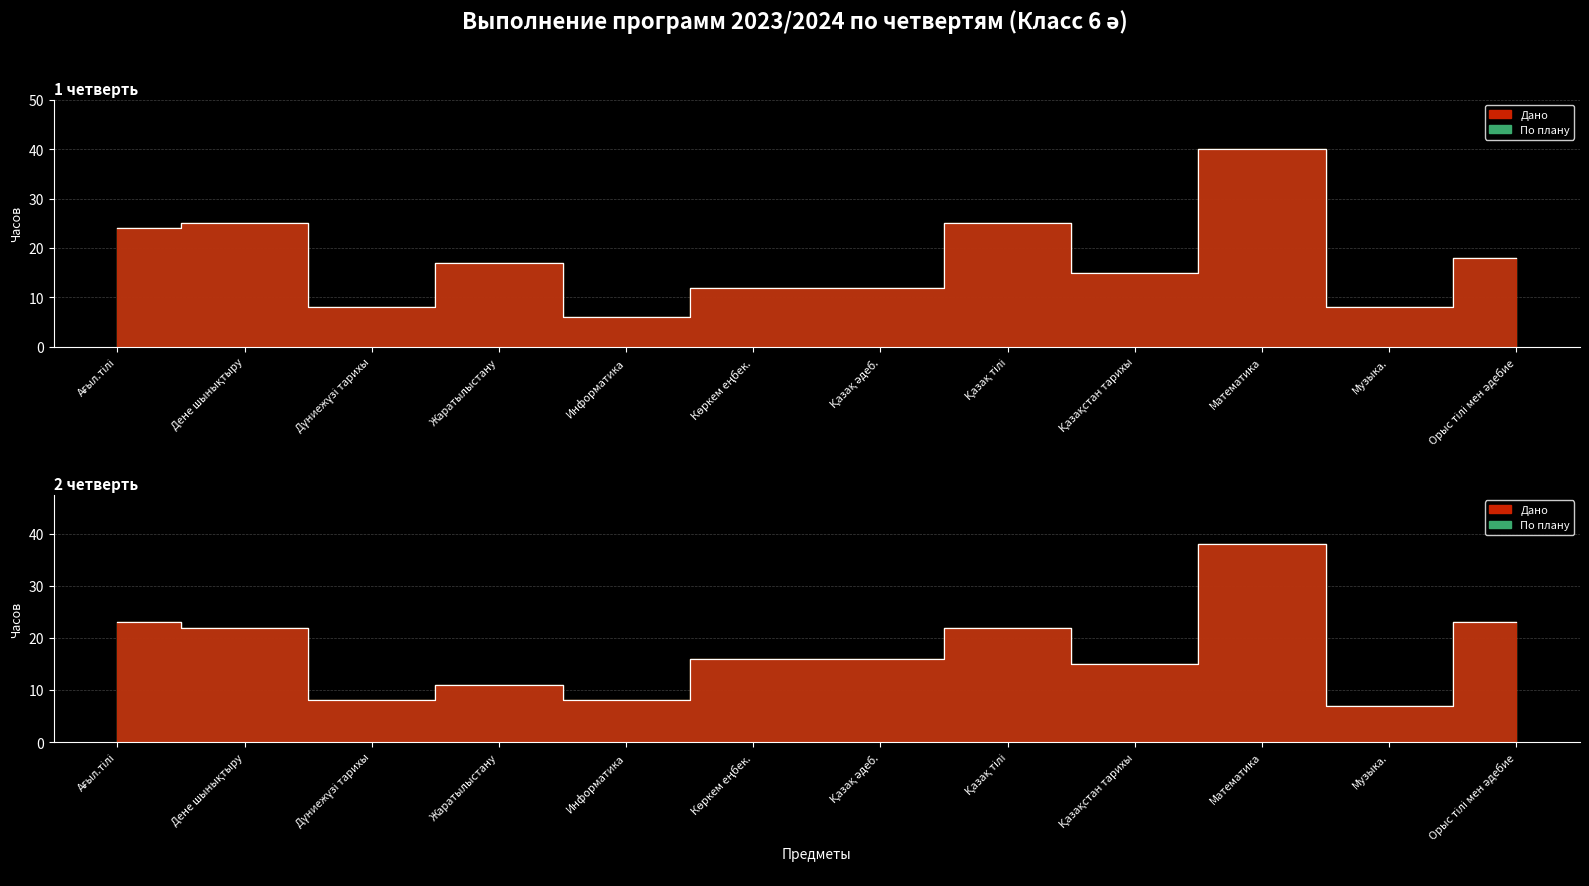

What is the difference between the highest and lowest values at Музыка.?

1